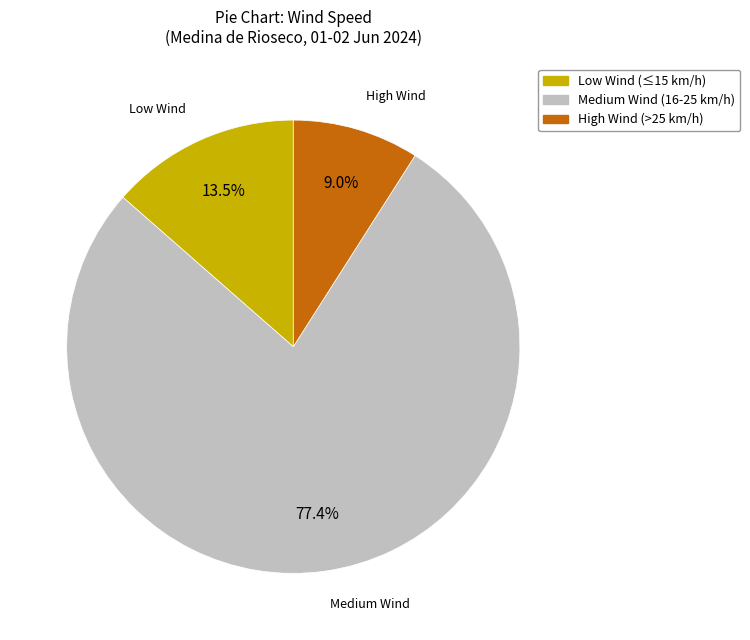

What is the largest slice in the pie chart?

Medium Wind (16-25 km/h)